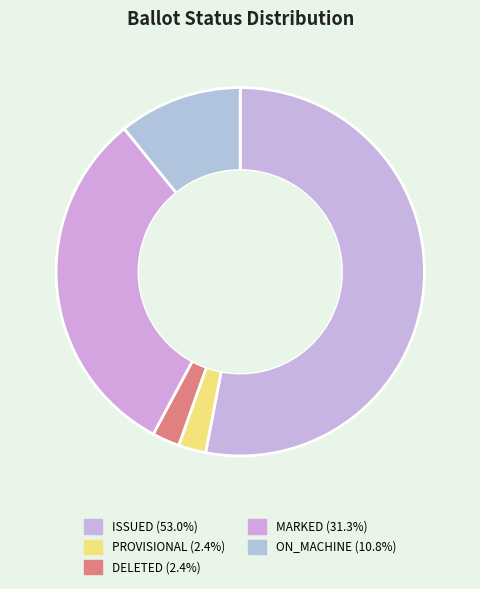

Count the number of slices in the pie.

5